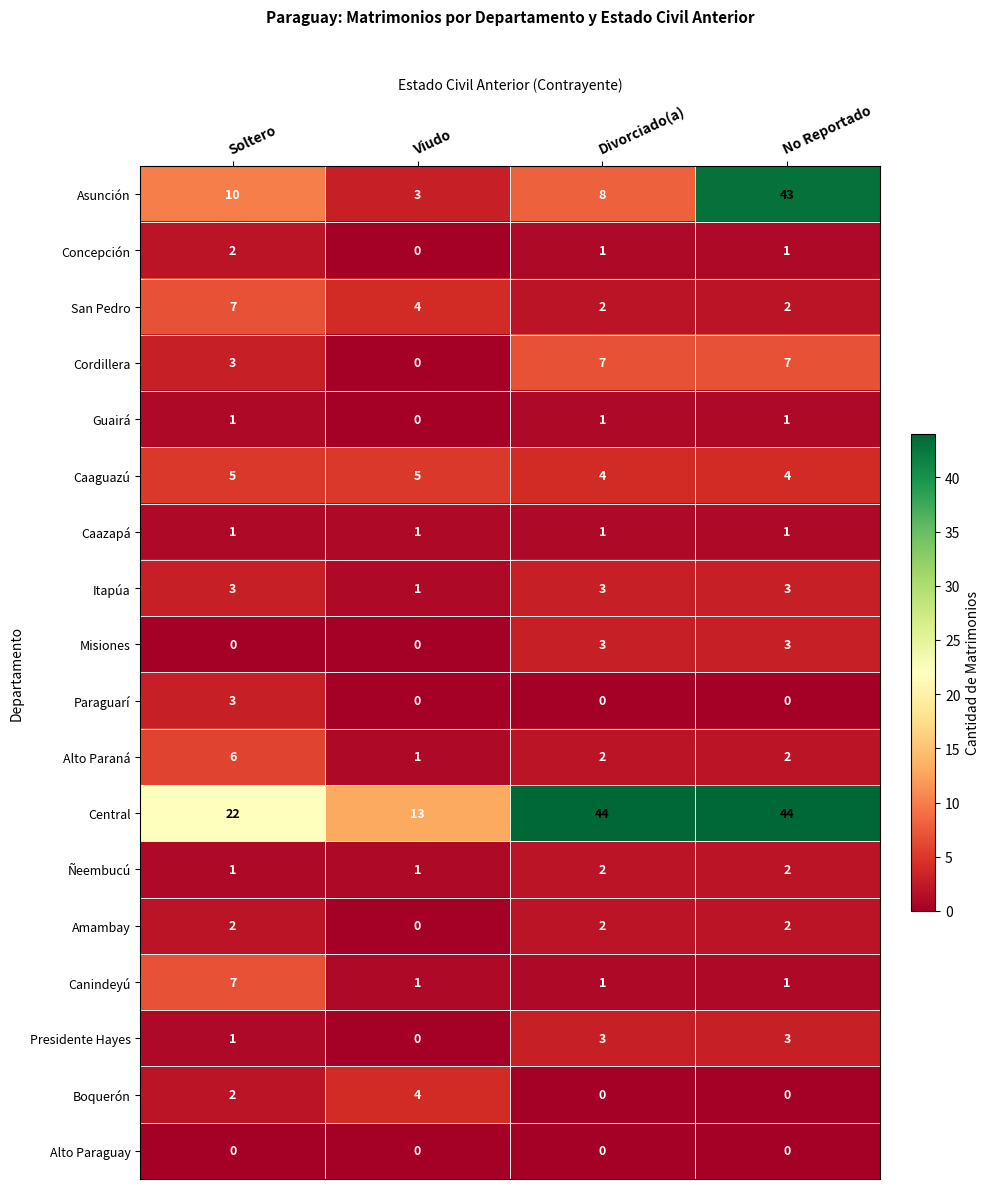

How many values in the Itapúa series are below 3?

1